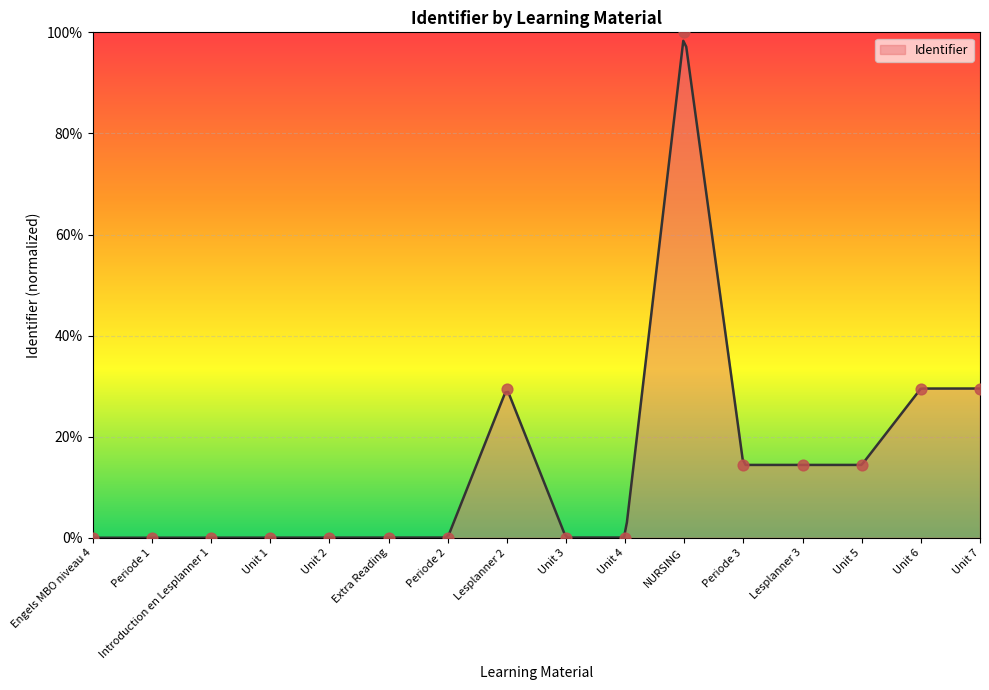

What is the ratio of the value at Unit 5 to the value at Periode 3?

1.0